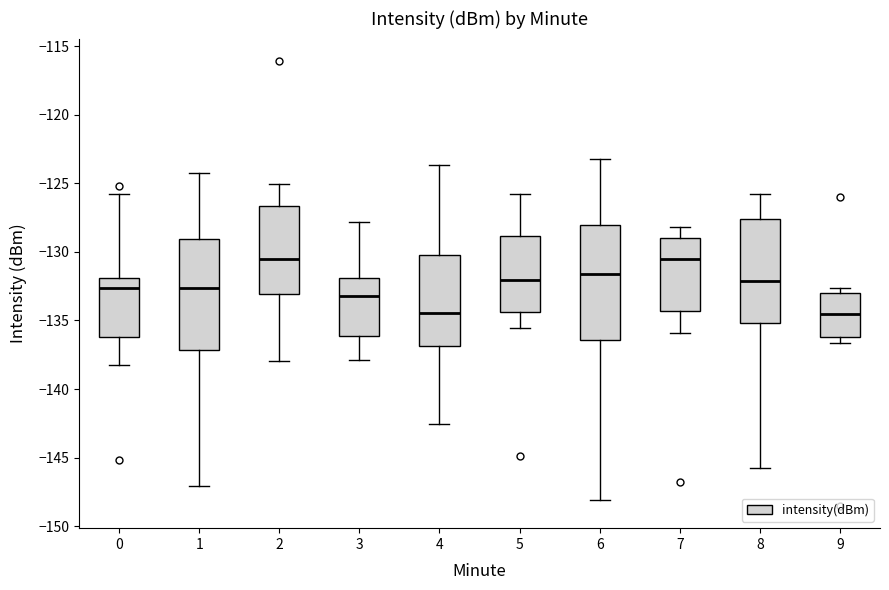

Reading left to right, read every box against the y-axis: the position of its median line, the range the box covers, and the ends of its whiskers. The values are not printed on the chart, so give them approximately, as read against the axis.

0: median -132.5, box -136.0 to -132.0, whiskers -138.0 to -126.0
1: median -132.5, box -137.0 to -129.0, whiskers -147.0 to -124.0
2: median -130.5, box -133.0 to -126.5, whiskers -138.0 to -125.0
3: median -133.0, box -136.0 to -132.0, whiskers -138.0 to -128.0
4: median -134.5, box -137.0 to -130.5, whiskers -142.5 to -123.5
5: median -132.0, box -134.5 to -129.0, whiskers -135.5 to -126.0
6: median -131.5, box -136.5 to -128.0, whiskers -148.0 to -123.0
7: median -130.5, box -134.5 to -129.0, whiskers -136.0 to -128.0
8: median -132.0, box -135.0 to -127.5, whiskers -146.0 to -126.0
9: median -134.5, box -136.0 to -133.0, whiskers -136.5 to -132.5